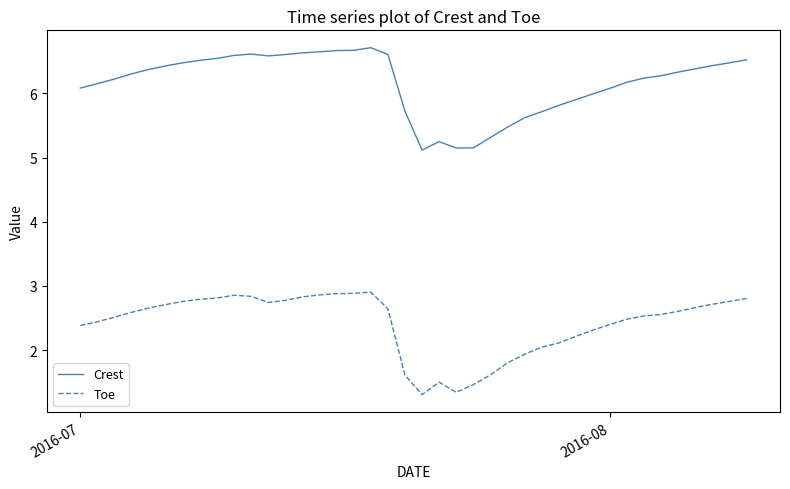

Rank the series by their average value, from lowest to highest.

Toe, Crest